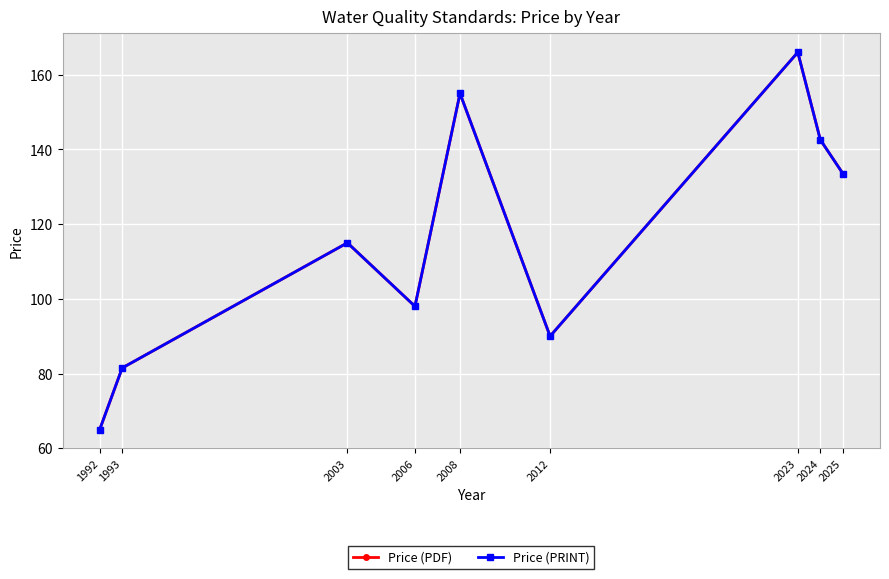

True or false: Price (PRINT) and Price (PDF) cross at least once.

False